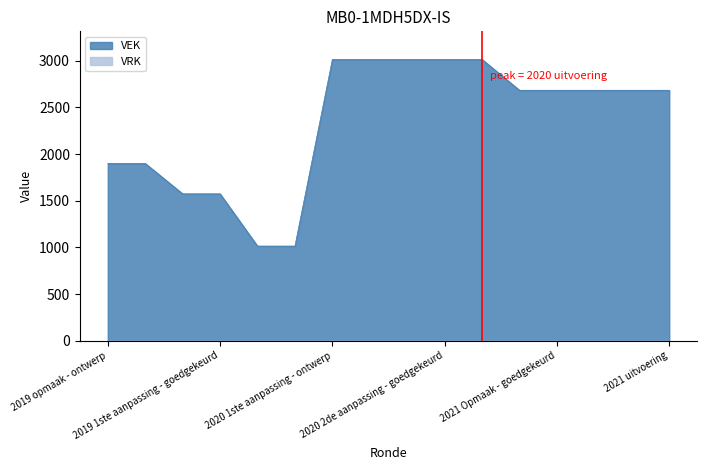

Approximately how many times larger is the value at 2020 2de aanpassing - ontwerp compared to 2020 uitvoering?

1.0